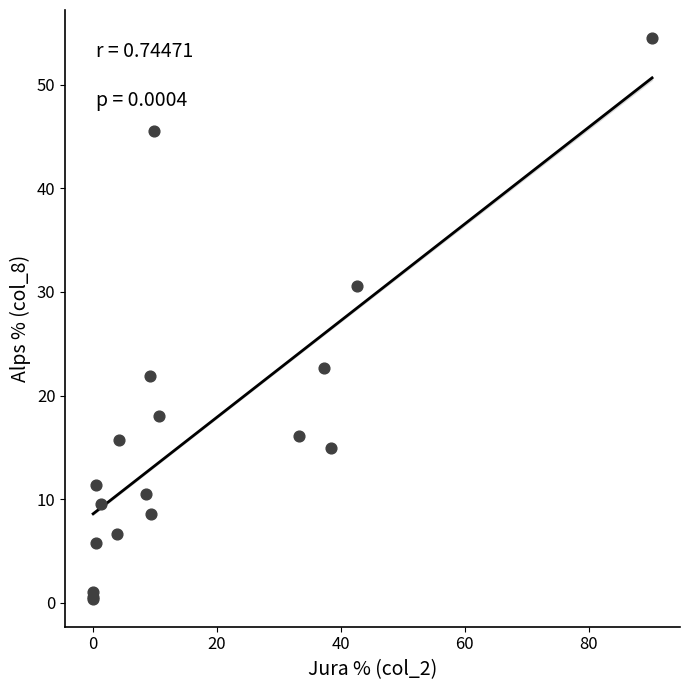

What Y value in the scatter plot is closest to 27?

30.6